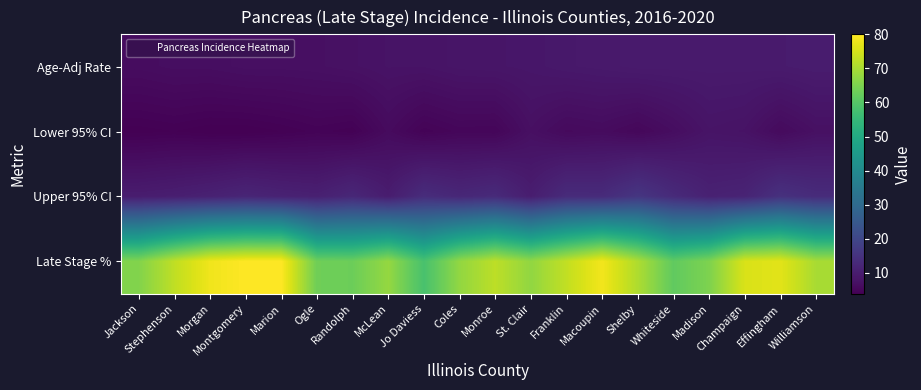

Which series has the largest total across all categories?

Late Stage %